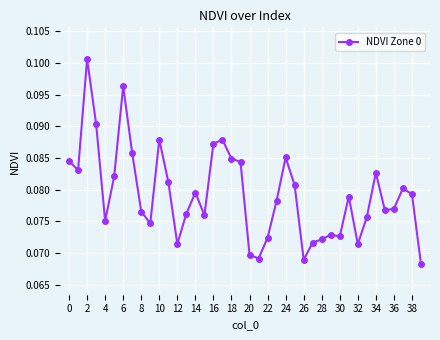

Count the values in the range 0 to 1.

40